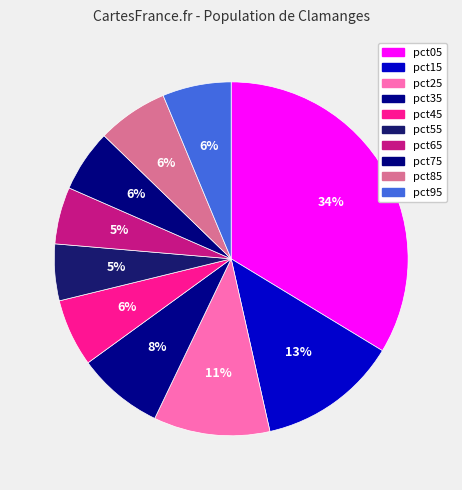

Does pct65 account for over 50% of the chart?

No